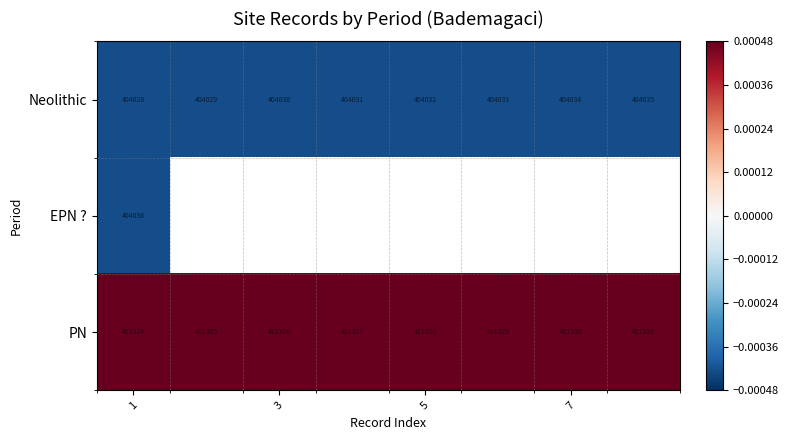

Rank the series at 1 from highest to lowest value.

PN, EPN ?, Neolithic